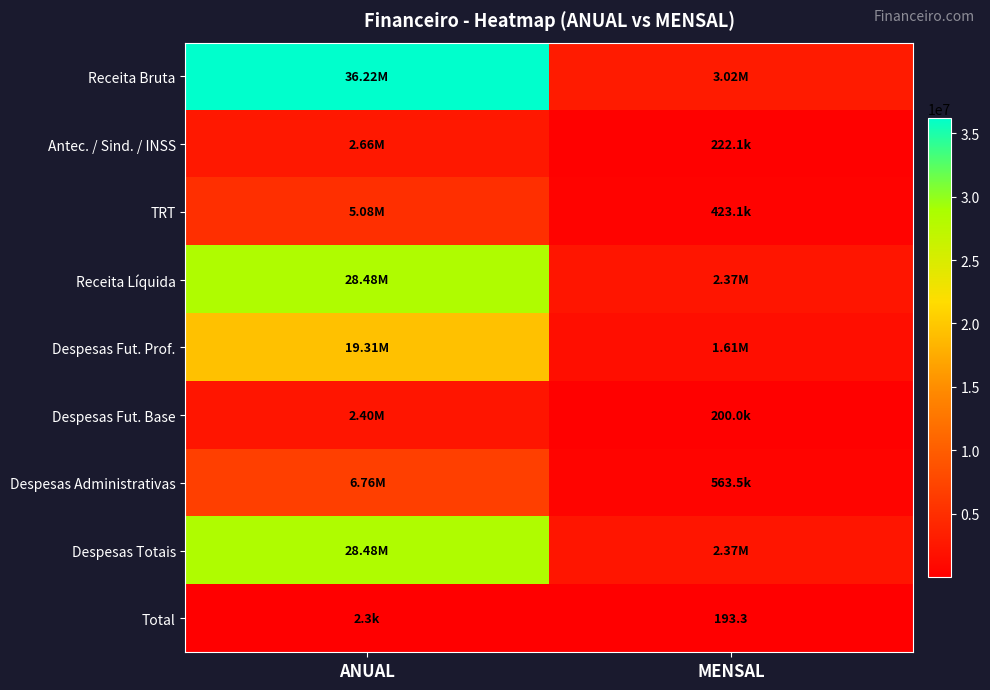

What is the sum of all Despesas Administrativas values?

7325500.0